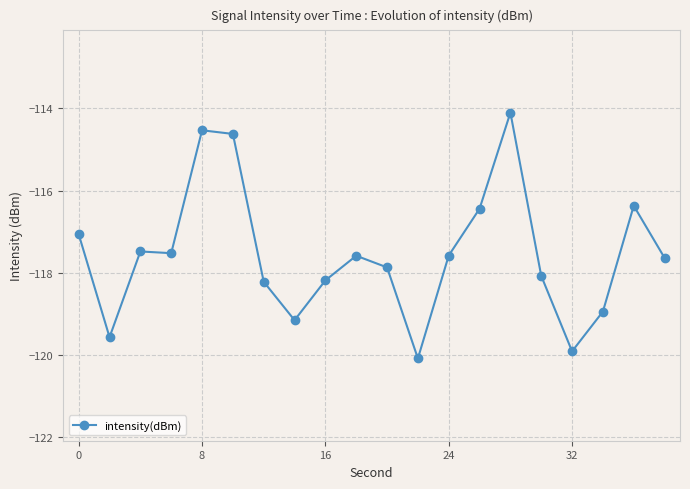

What is the difference between the maximum and second lowest values?

5.8